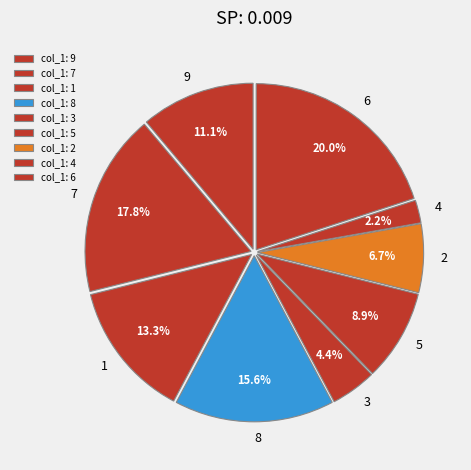

How much of the chart is everything except 8?

84.4%